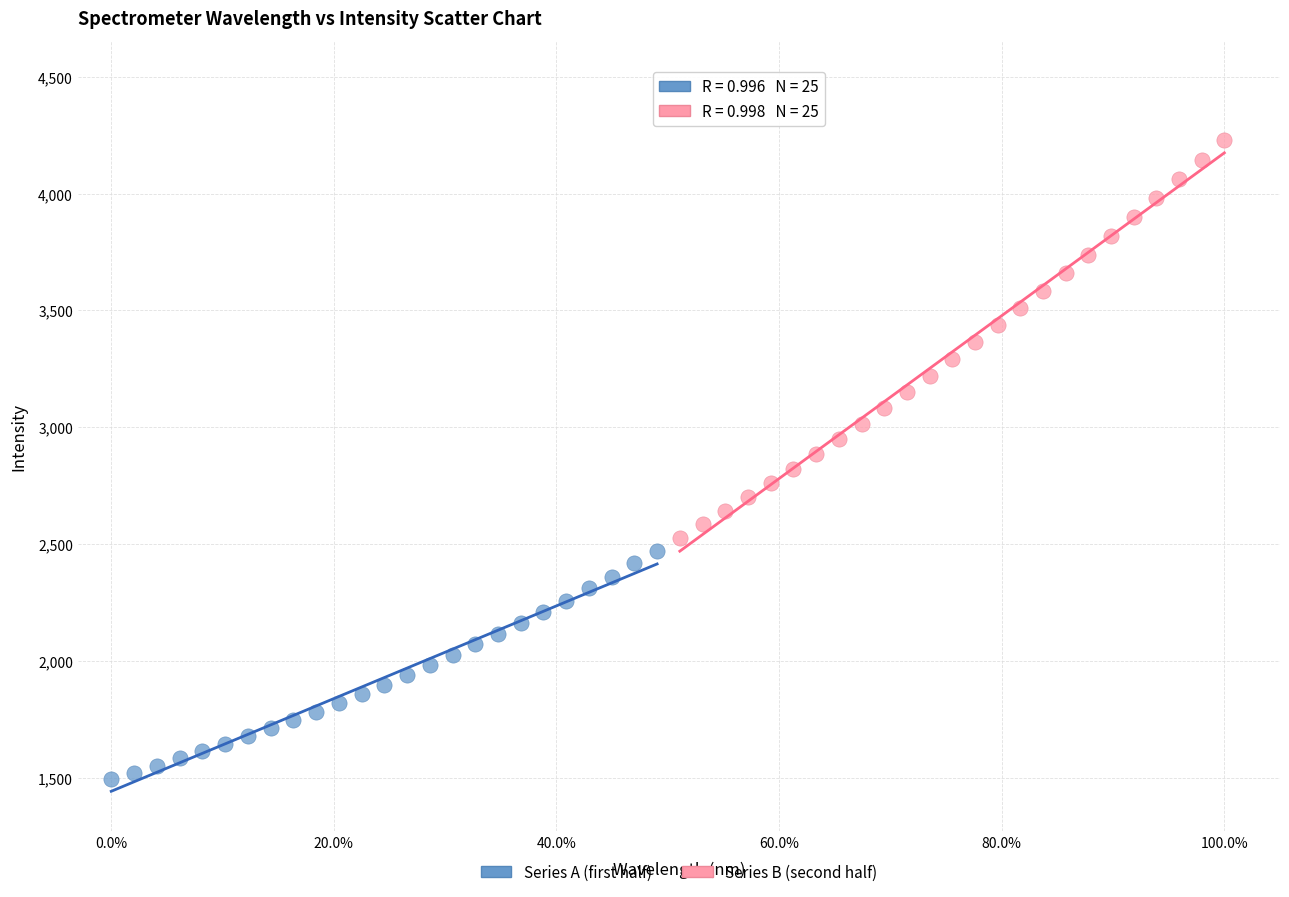

Which series contains the highest Y value?

Series B (second half)